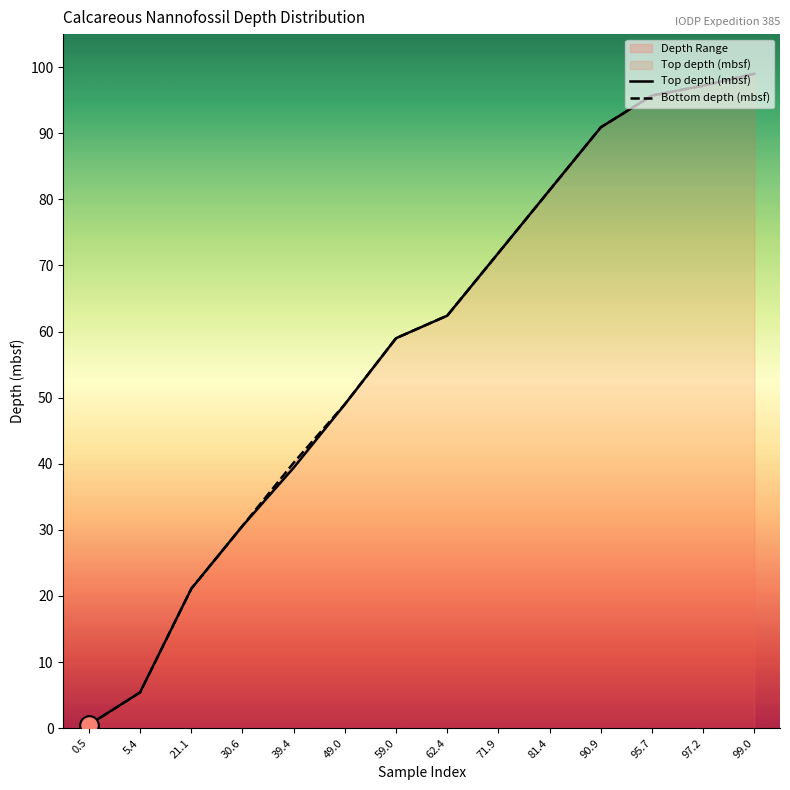

At which category is the sum across all series the highest?

99.0